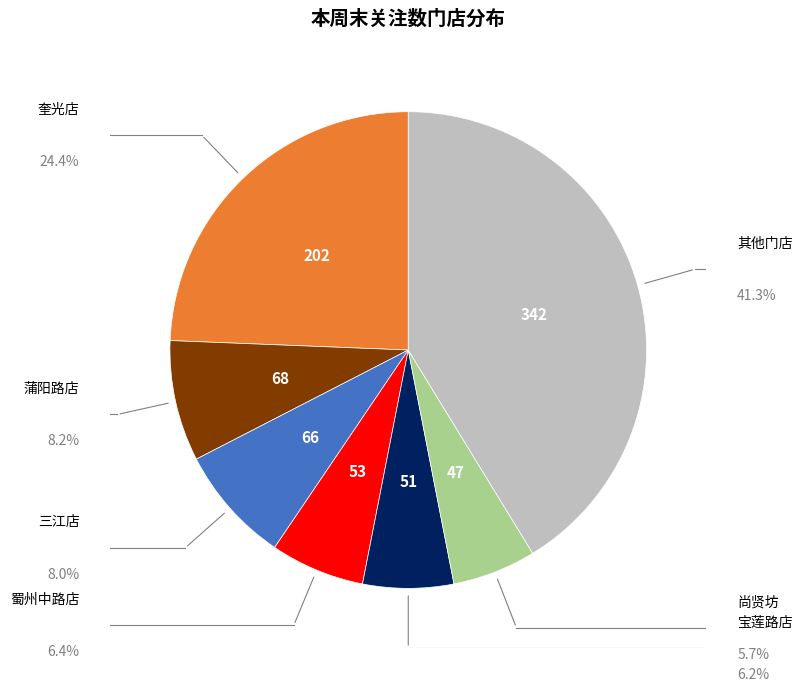

Does any single category account for the majority?

No